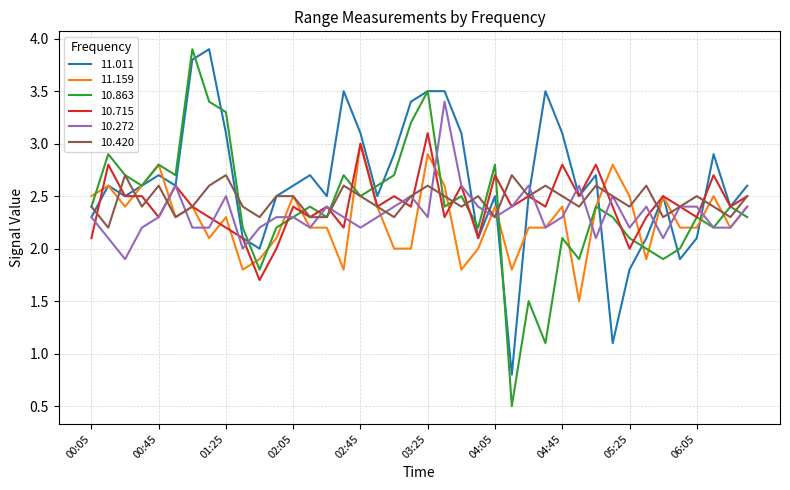

Which series has the largest range (max minus min)?

10.863